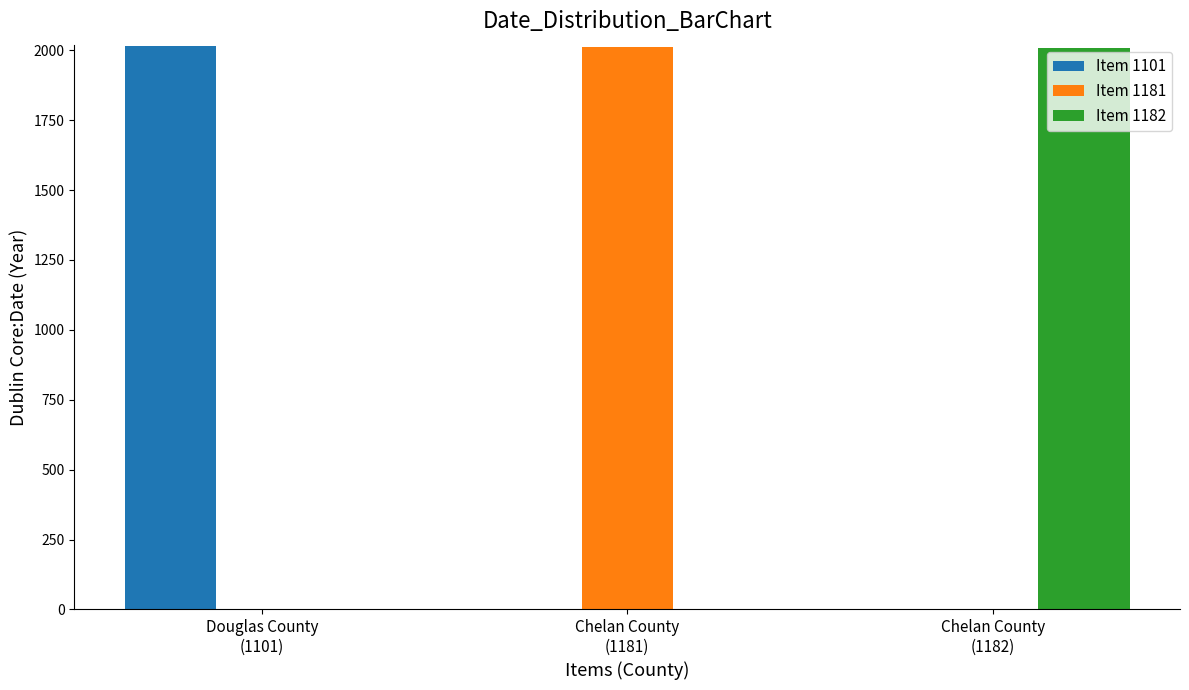

What is the spread (max minus min) of values at Chelan County
(1181)?

2012